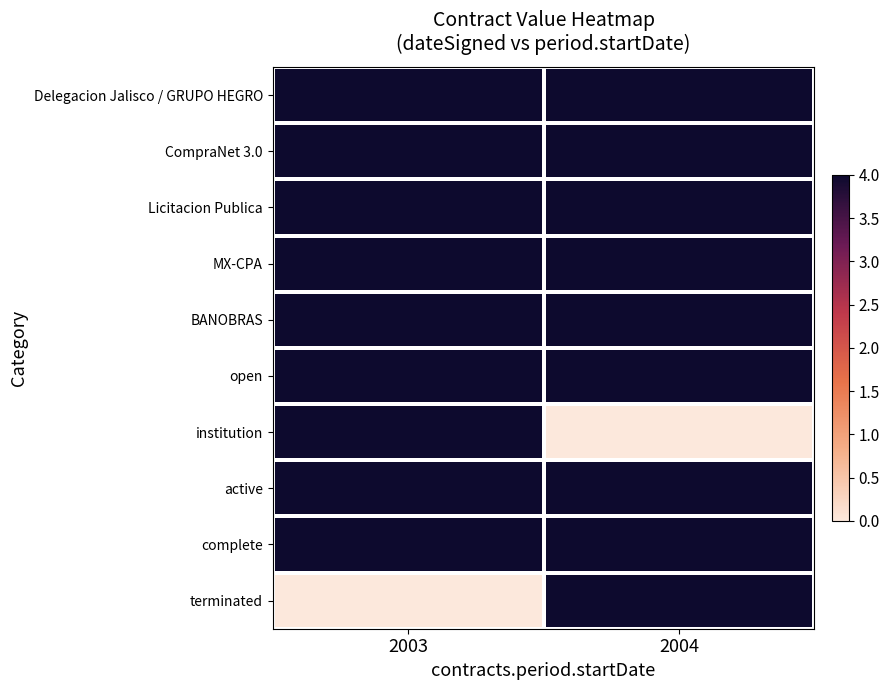

What is the spread (max minus min) of values at 2004?

4